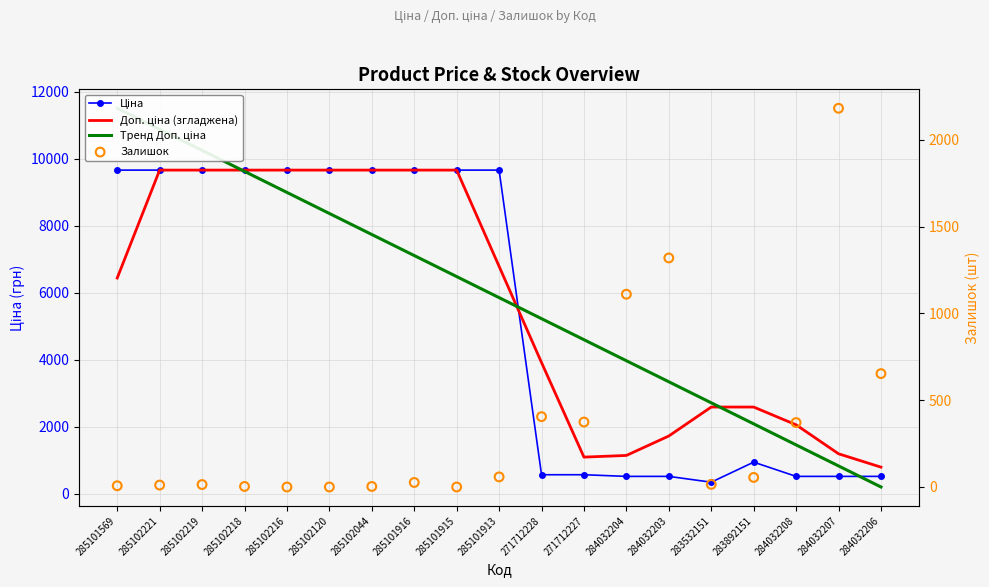

Which series has the widest spread of Y values?

Тренд Доп. ціна